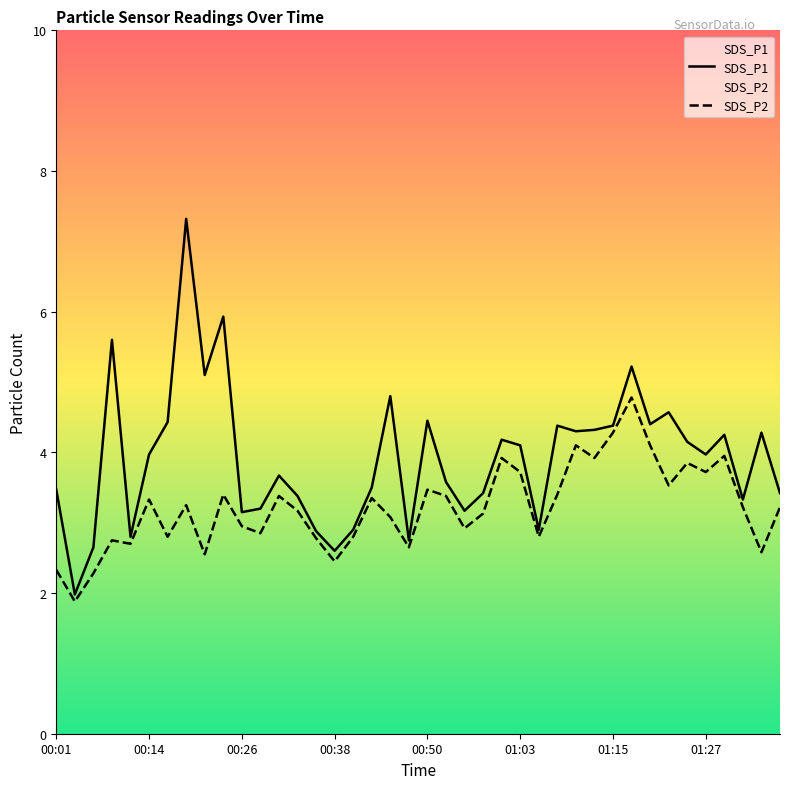

What is the smallest value displayed?

1.9